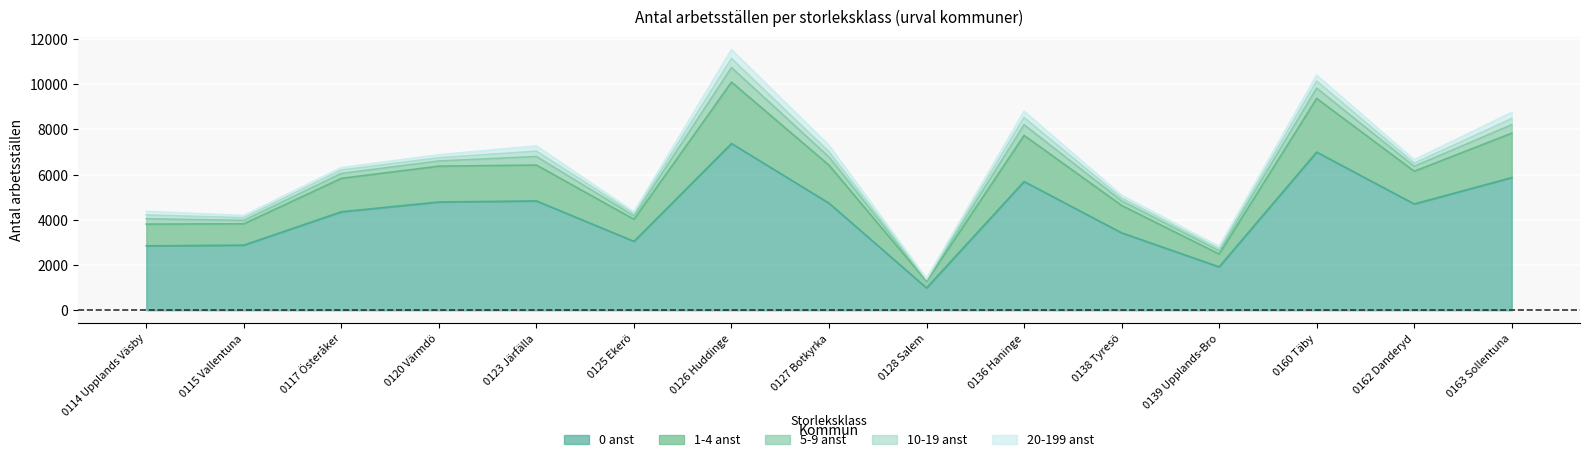

What is the difference between the second highest and minimum values in the 1-4 anst series?

2079